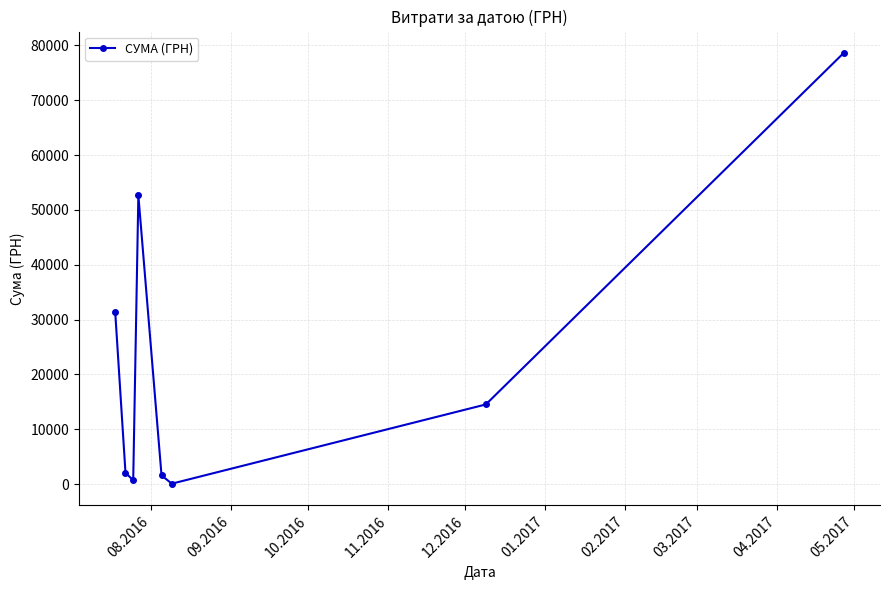

Reading right to left, what are all the values shown in this chart?

78600.0	14530.0	85.0	1596.0	52658.0	717.0	2056.2	31424.0